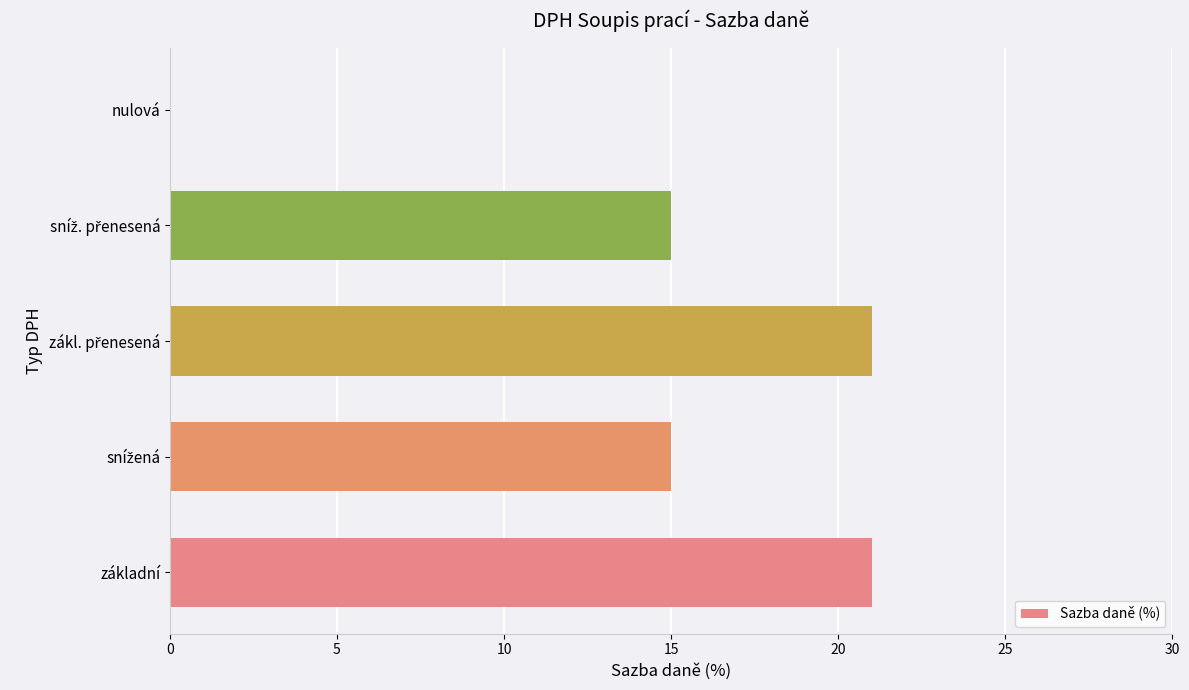

The value at nulová is 0. True or false?

True